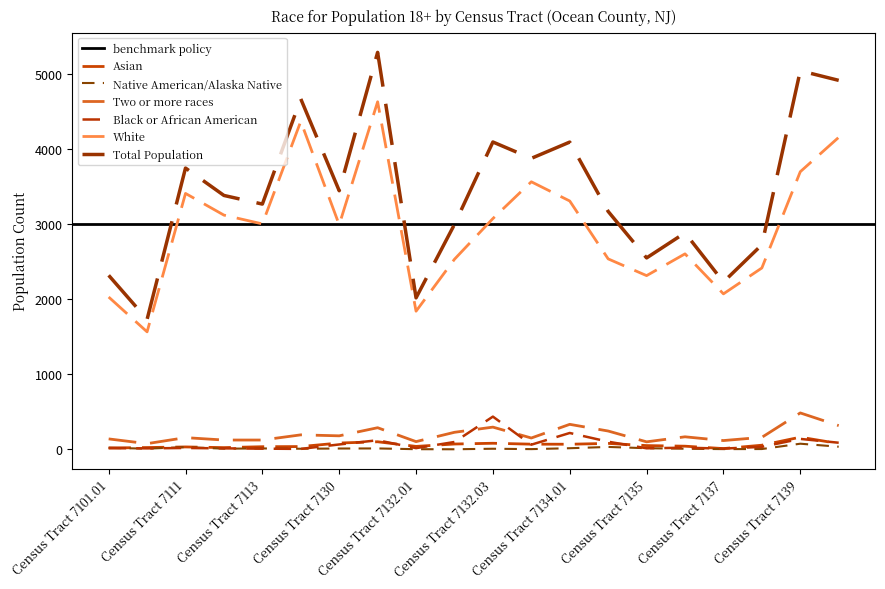

Count the number of data series in this chart.

6